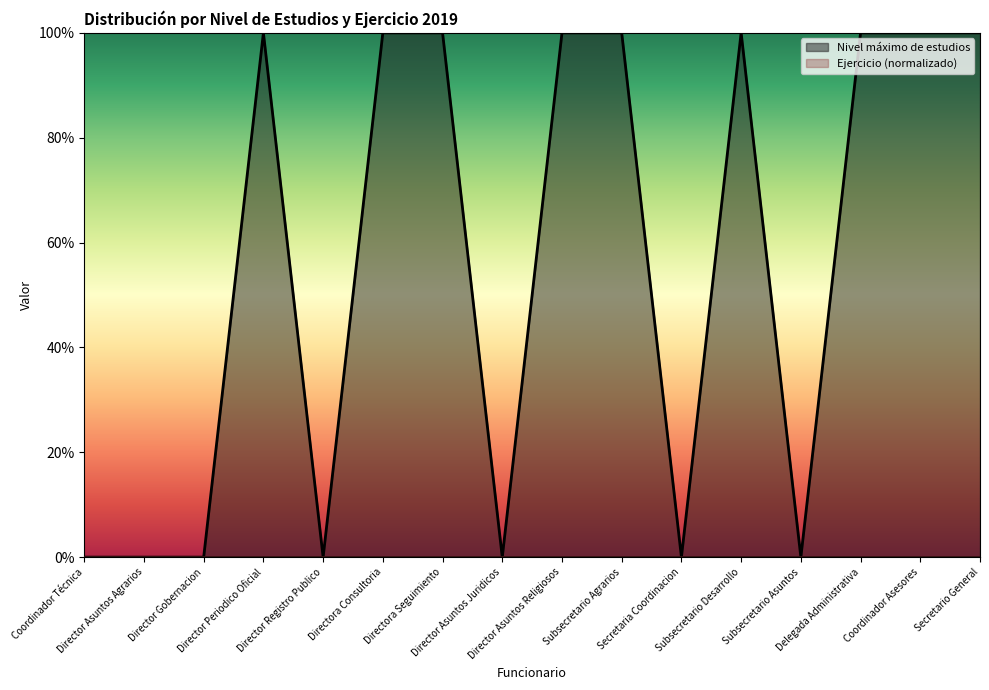

List the labels in order of value, largest first.

Director Periodico Oficial, Directora Consultoria, Directora Seguimiento, Director Asuntos Religiosos, Subsecretario Agrarios, Subsecretario Desarrollo, Delegada Administrativa, Coordinador Asesores, Secretario General, Coordinador Técnica, Director Asuntos Agrarios, Director Gobernacion, Director Registro Publico, Director Asuntos Juridicos, Secretaria Coordinacion, Subsecretario Asuntos